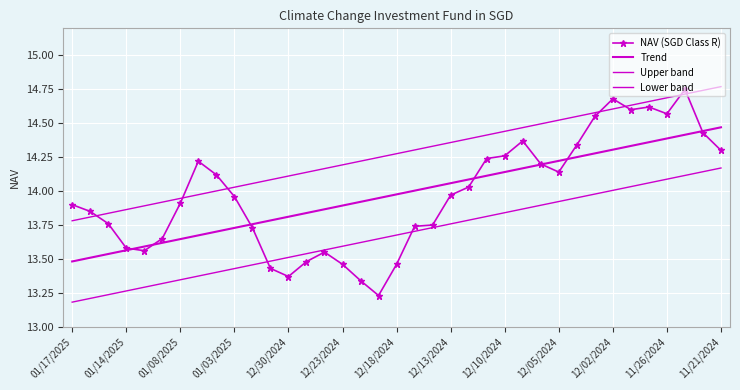

Rank the series by their maximum value, from lowest to highest.

Lower band, Trend, NAV (SGD Class R), Upper band